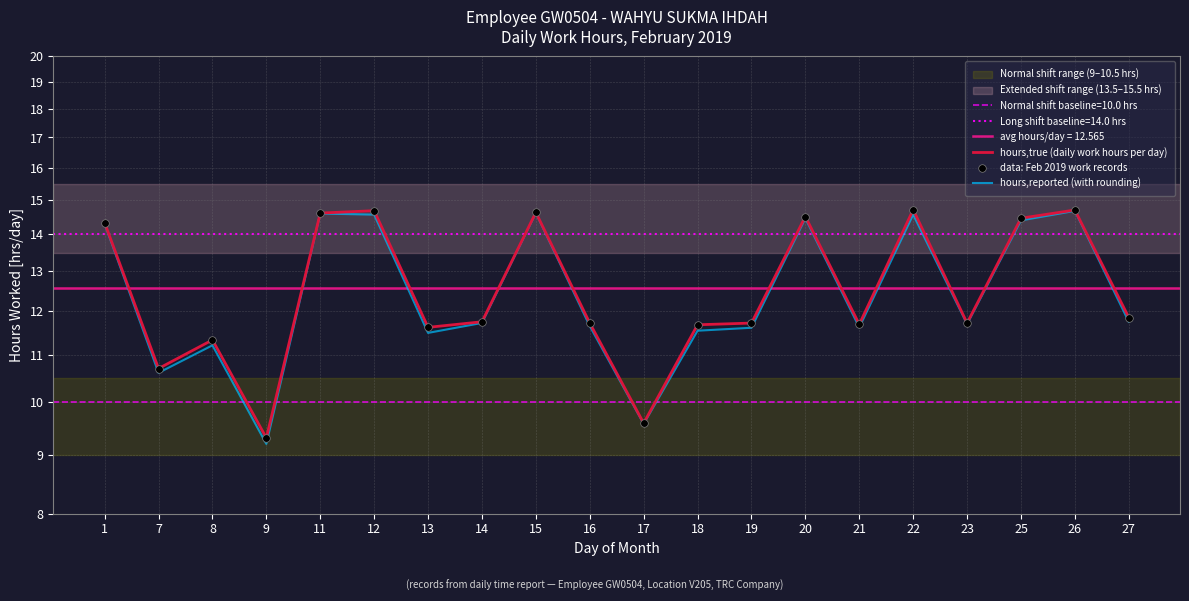

Which series reaches the maximum Y coordinate?

hours,true (daily work hours per day)